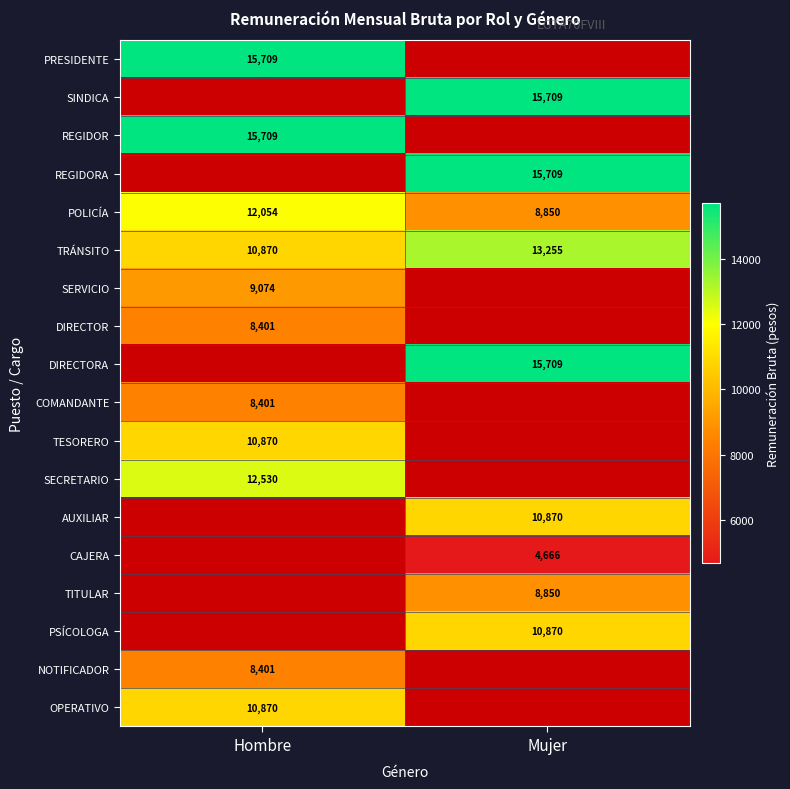

Between Hombre and Mujer, which is larger?

Mujer